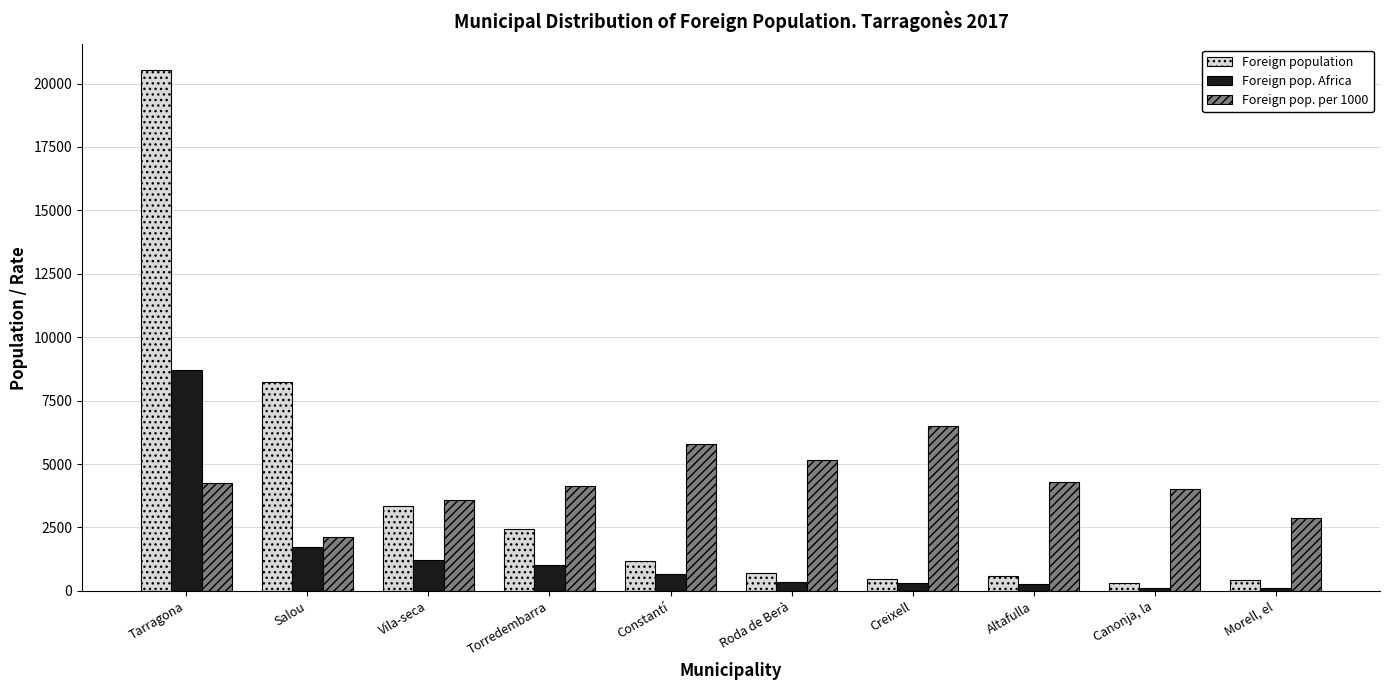

The Foreign pop. per 1000 series shows 2891 at Morell, el. True or false?

True